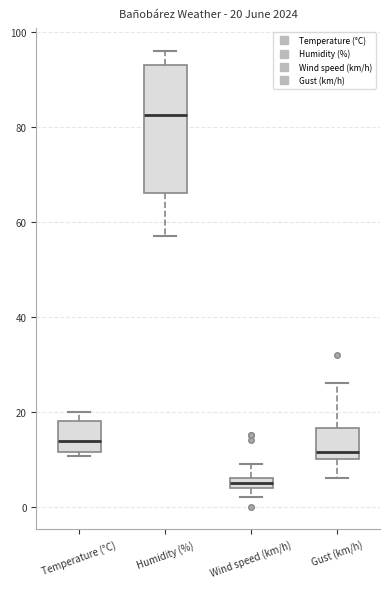

Which box is the tallest, from its lower edge to its upper edge?

Humidity (%)